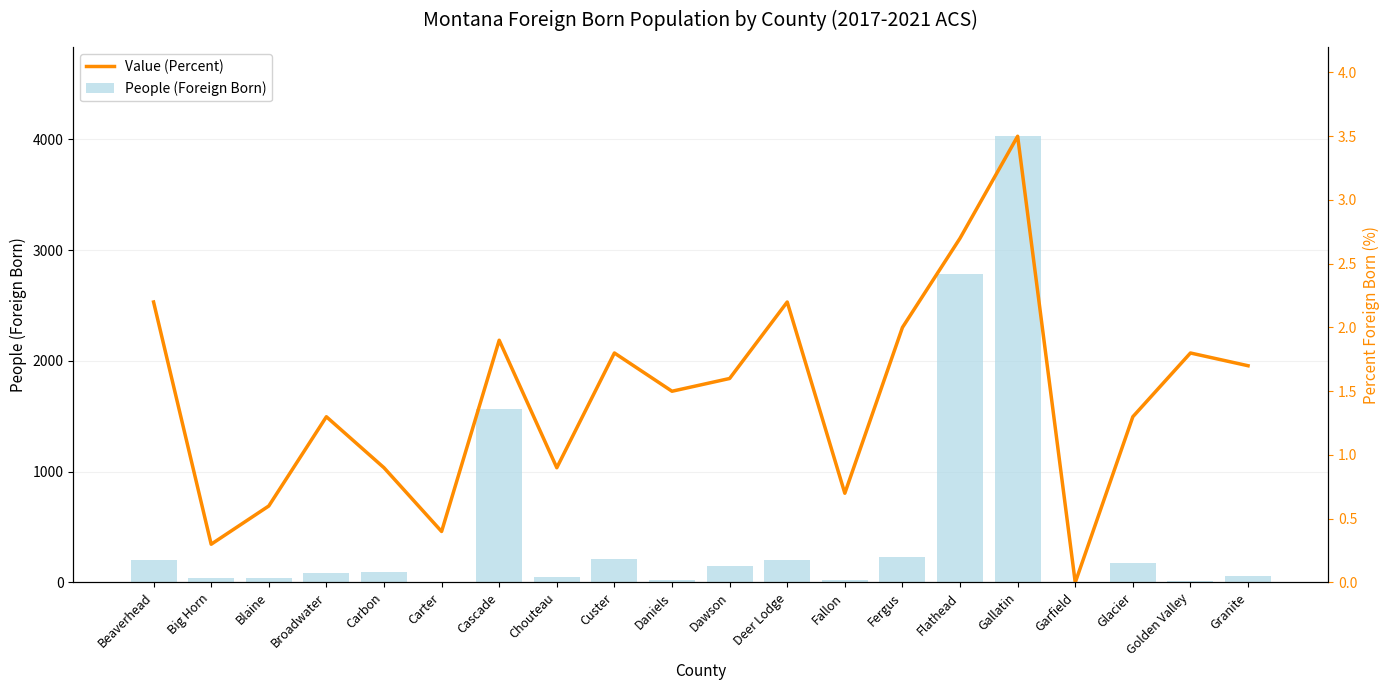

List the series in order of their overall mean, lowest first.

People (Foreign Born), Value (Percent)